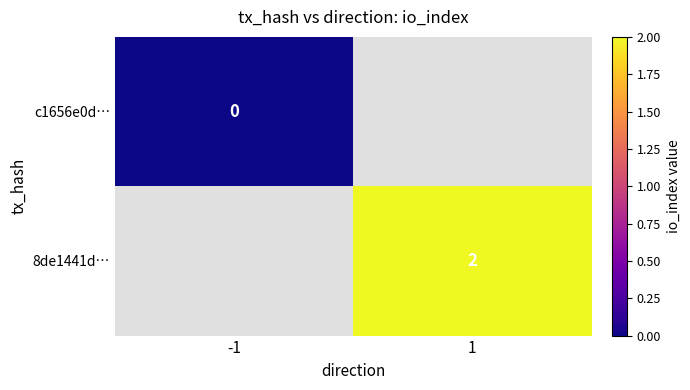

Is it true that 8de1441d… equals 2 at 1?

True